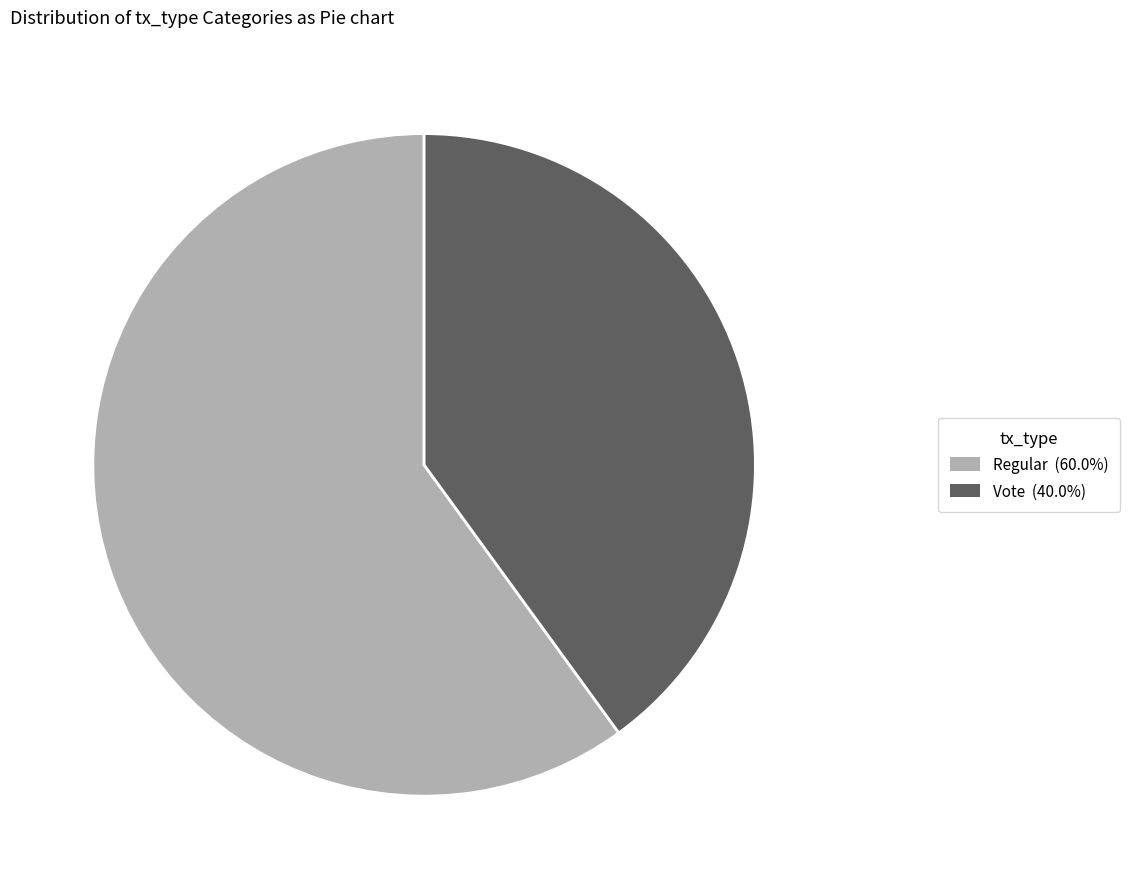

How many segments does this pie chart have?

2